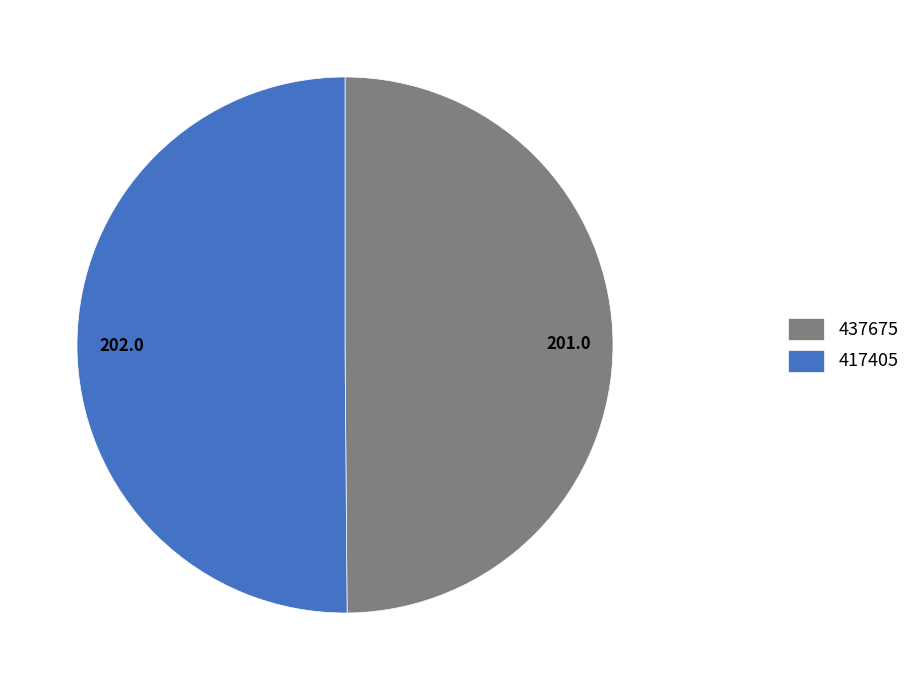

True or false: 437675 accounts for 63% of the total.

False